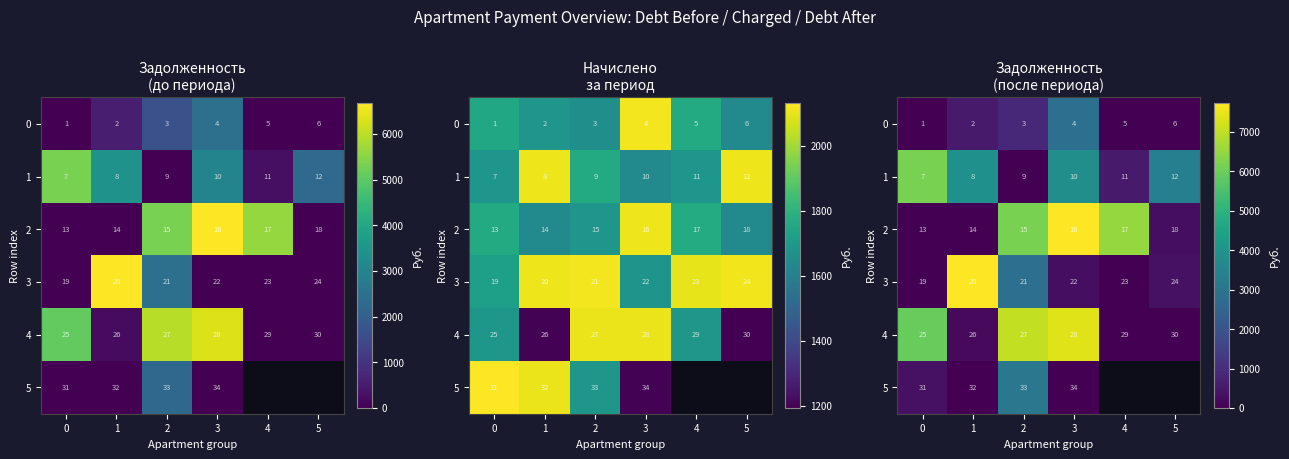

Which series has the largest total across all categories?

2